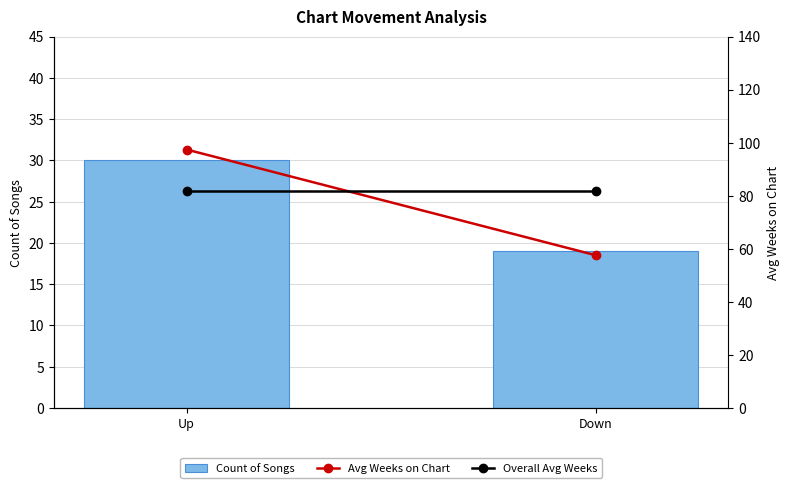

Reading left to right, transcribe all the data shown in this chart.

Count of Songs: Up=30.0	Down=19.0
Avg Weeks on Chart: Up=97.4	Down=57.6
Overall Avg Weeks: Up=82.0	Down=82.0